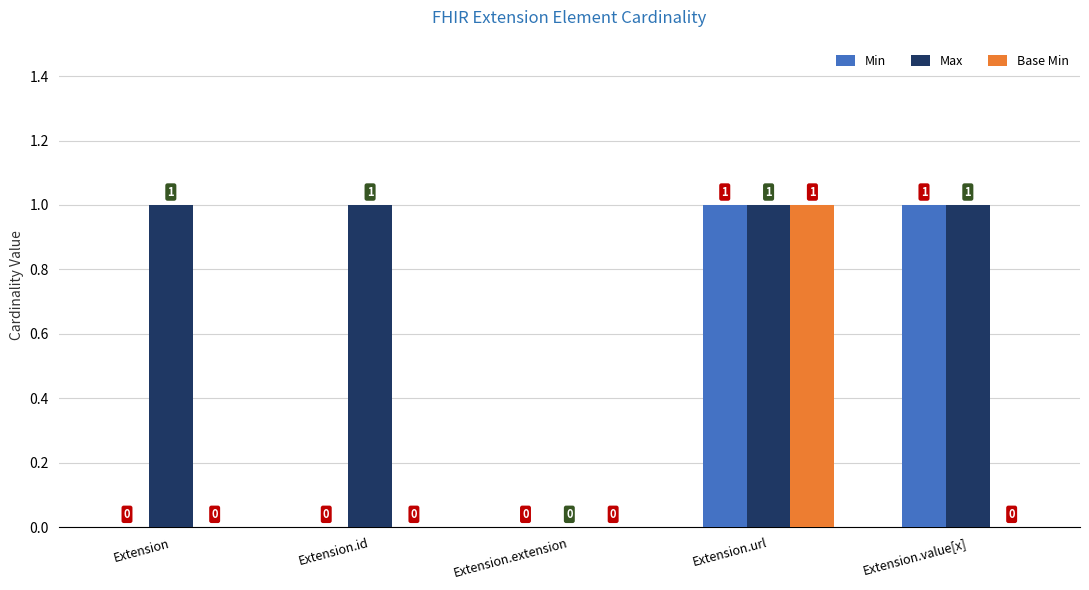

The value of Max at Extension.id is 1. True or false?

True